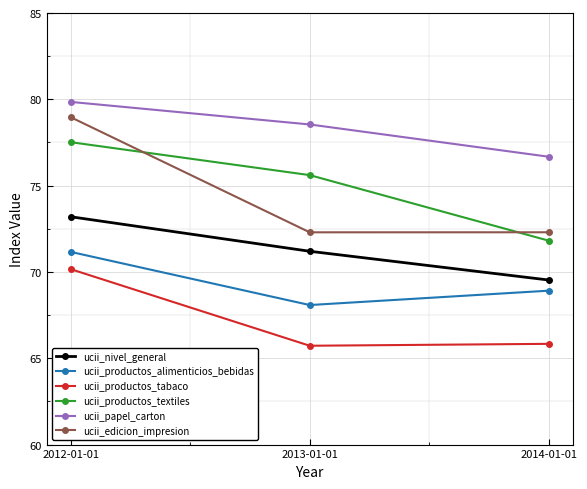

What is the value of the ucii_productos_textiles point at the 1st from the left?

77.5